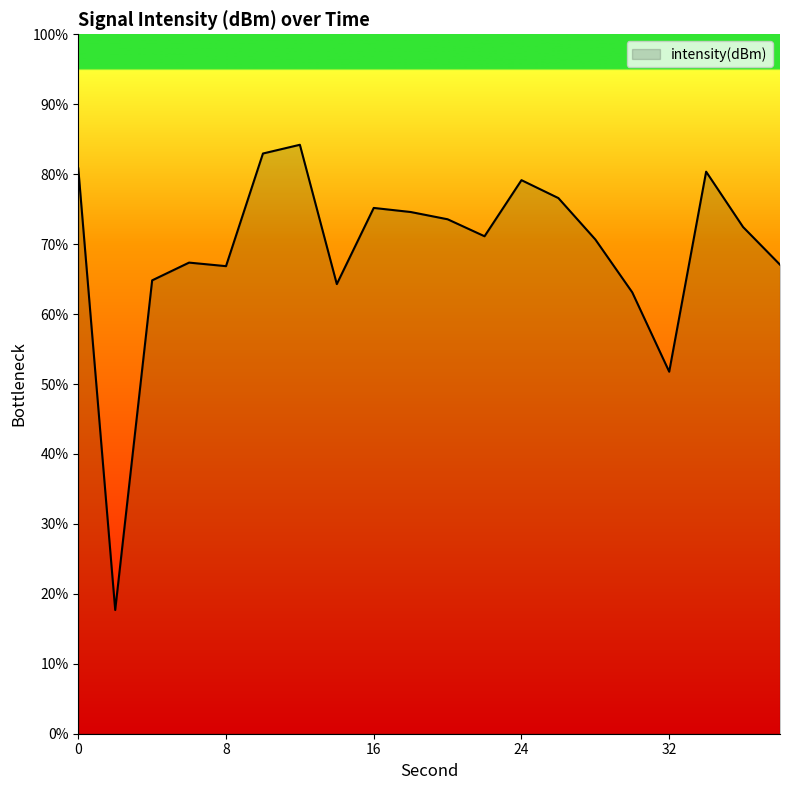

What is the minimum value shown in the chart?

17.7